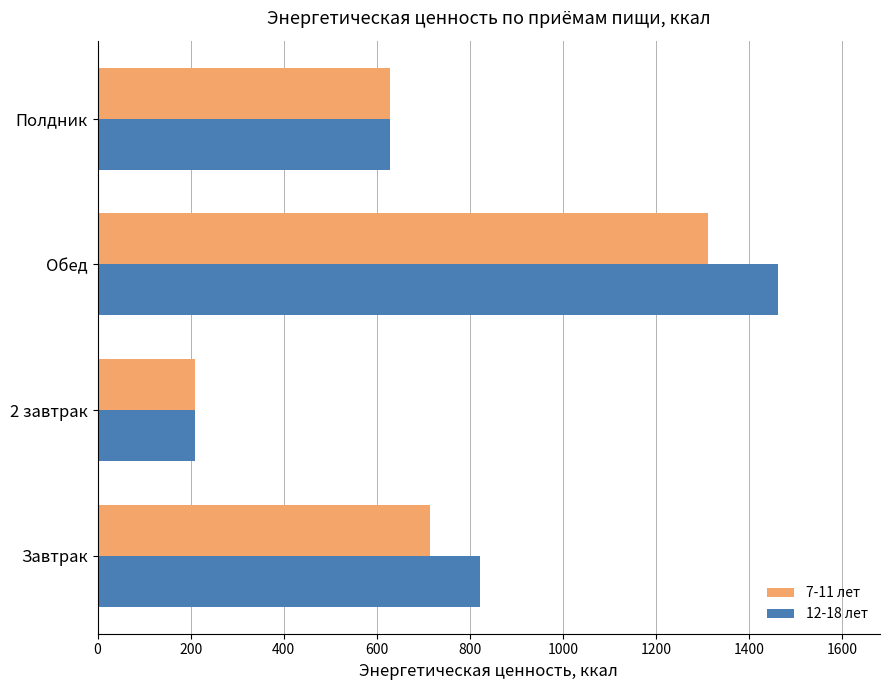

Which series has the widest spread of values?

12-18 лет